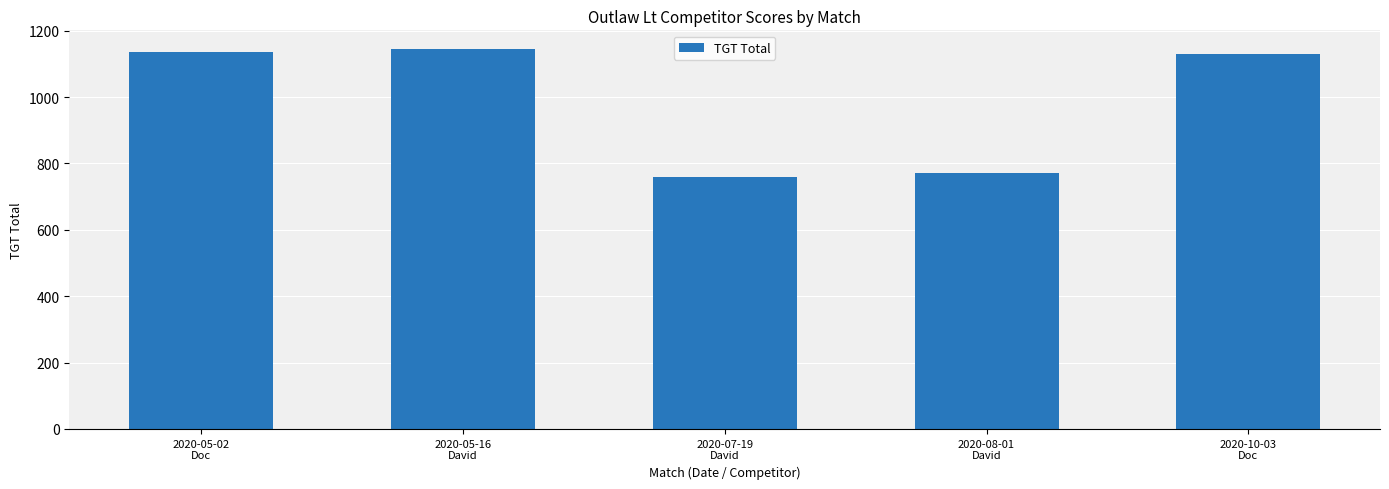

Approximately how many times larger is the value at 2020-05-16
David compared to 2020-05-02
Doc?

1.0